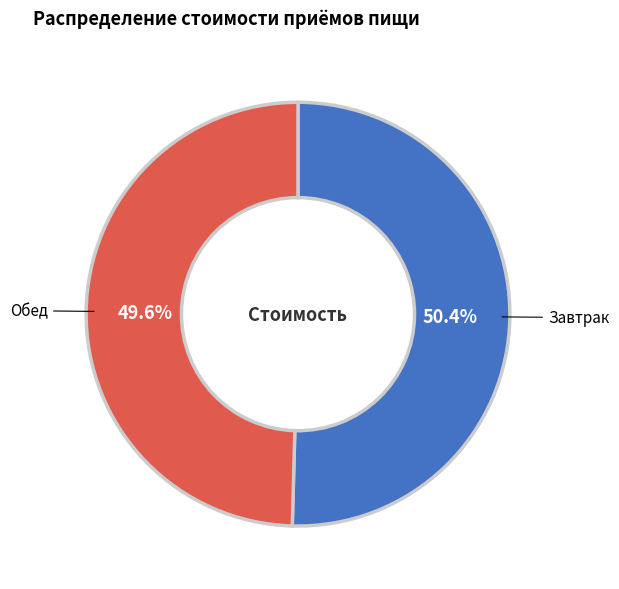

Does any single category account for the majority?

Yes